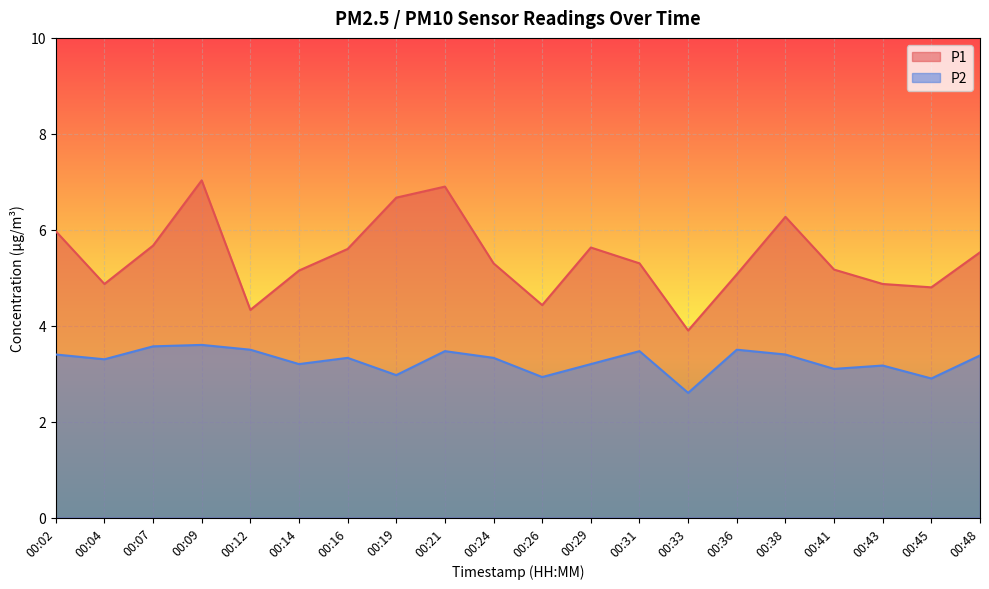

In P1, how many points are lower than both neighbors (excluding endpoints)?

5